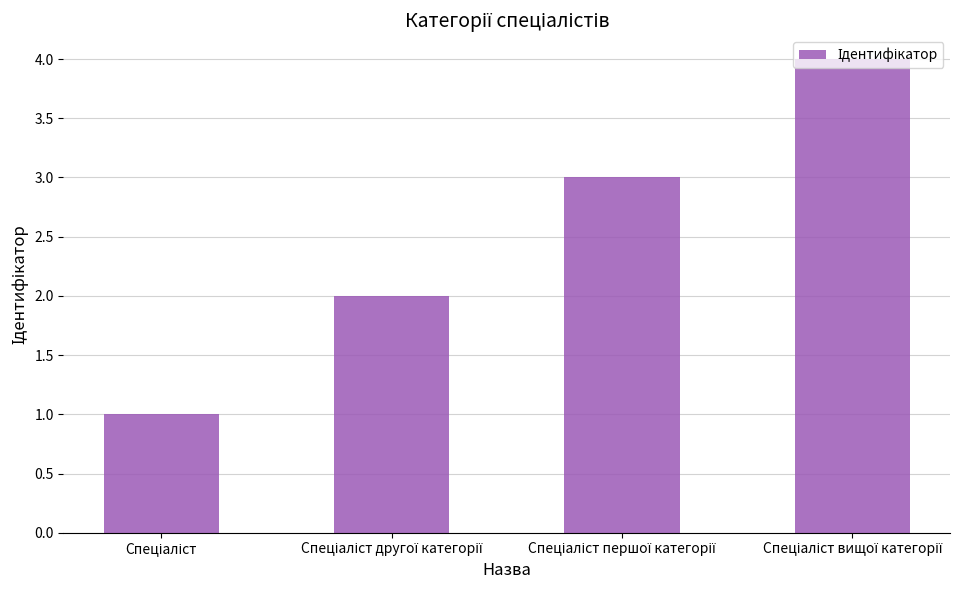

What is the difference between the maximum and minimum values?

3